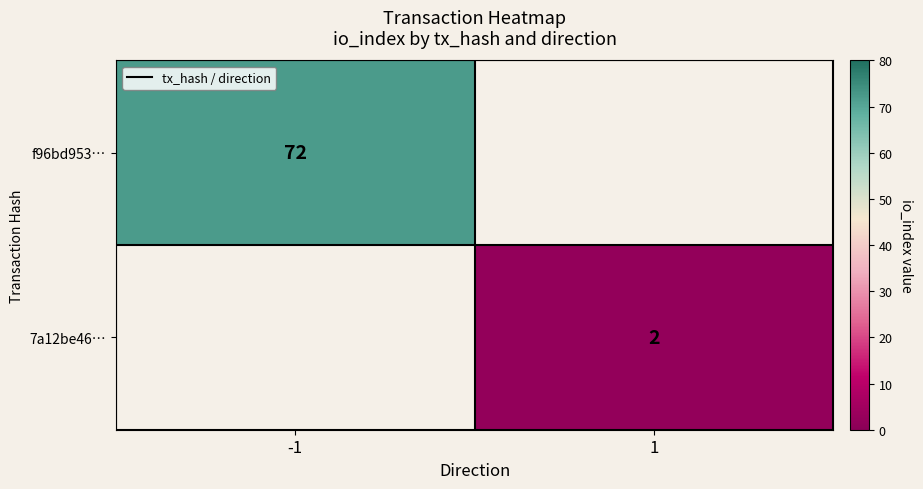

How many data points does each series have?

2